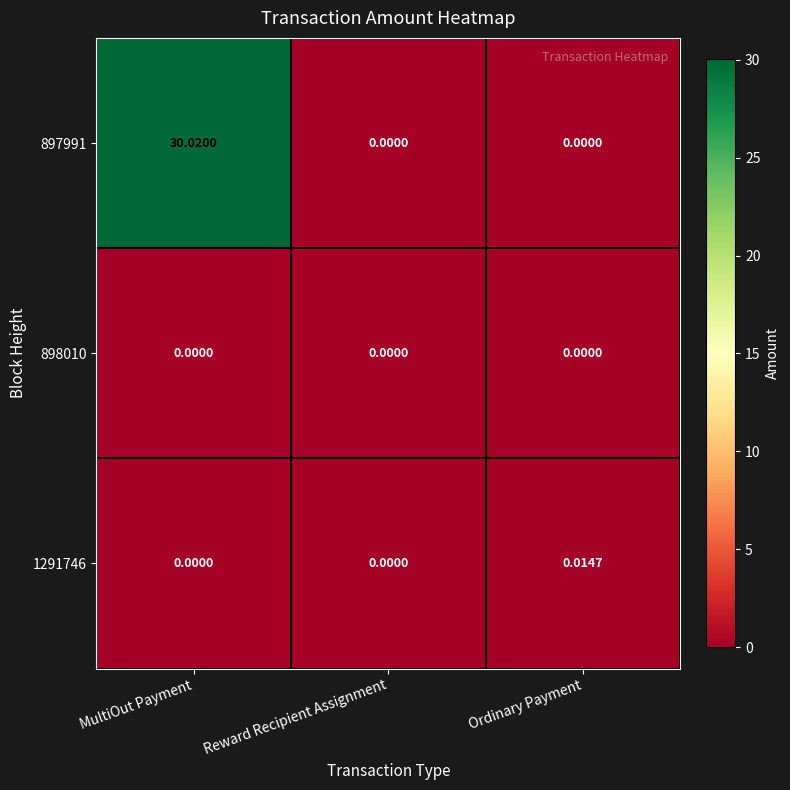

At which category is the sum across all series the highest?

MultiOut Payment